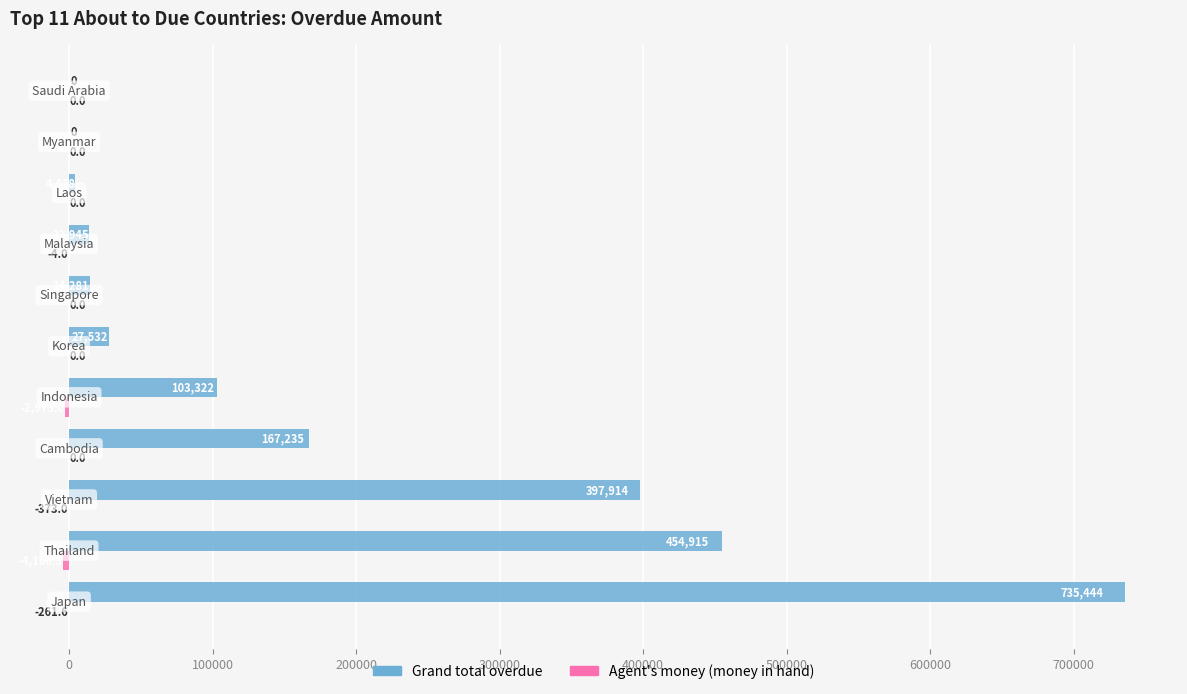

Which series has the largest total across all categories?

Grand total overdue